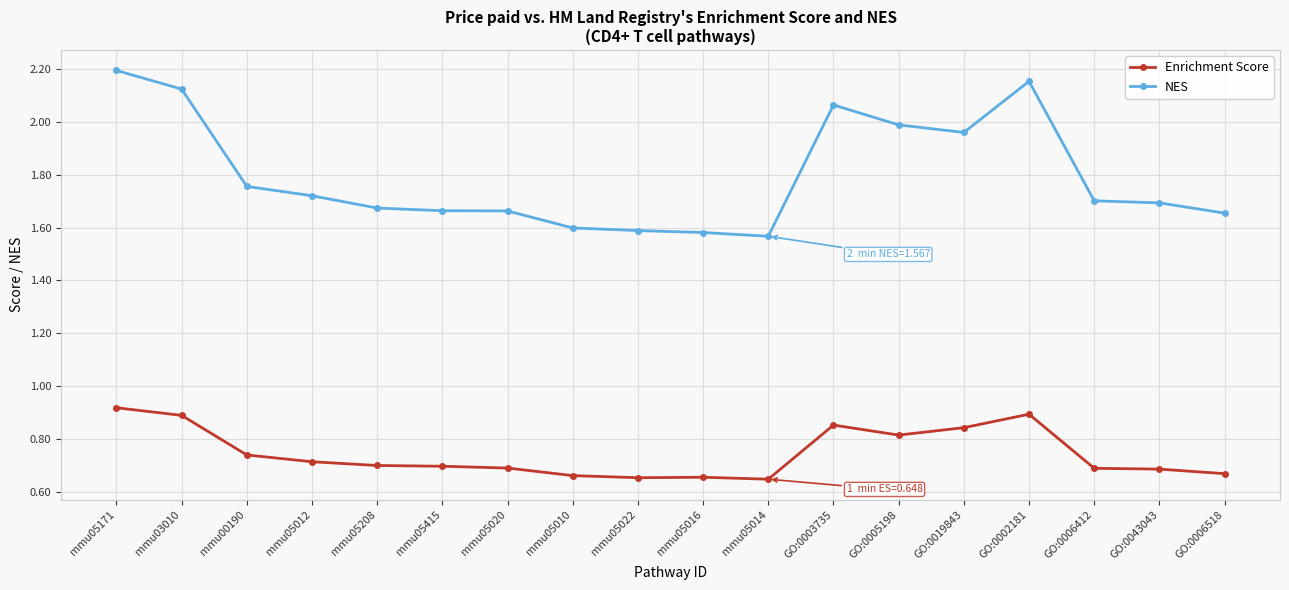

Is it true that NES equals 3.1 at GO:0003735?

False